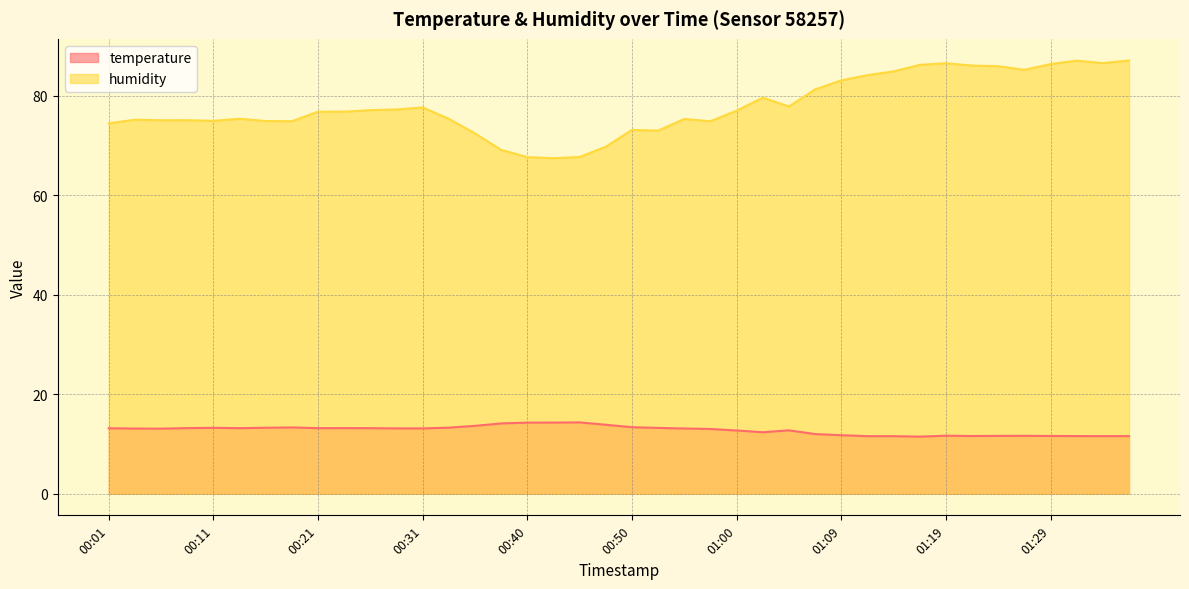

At which category does humidity reach its first local peak?

00:04